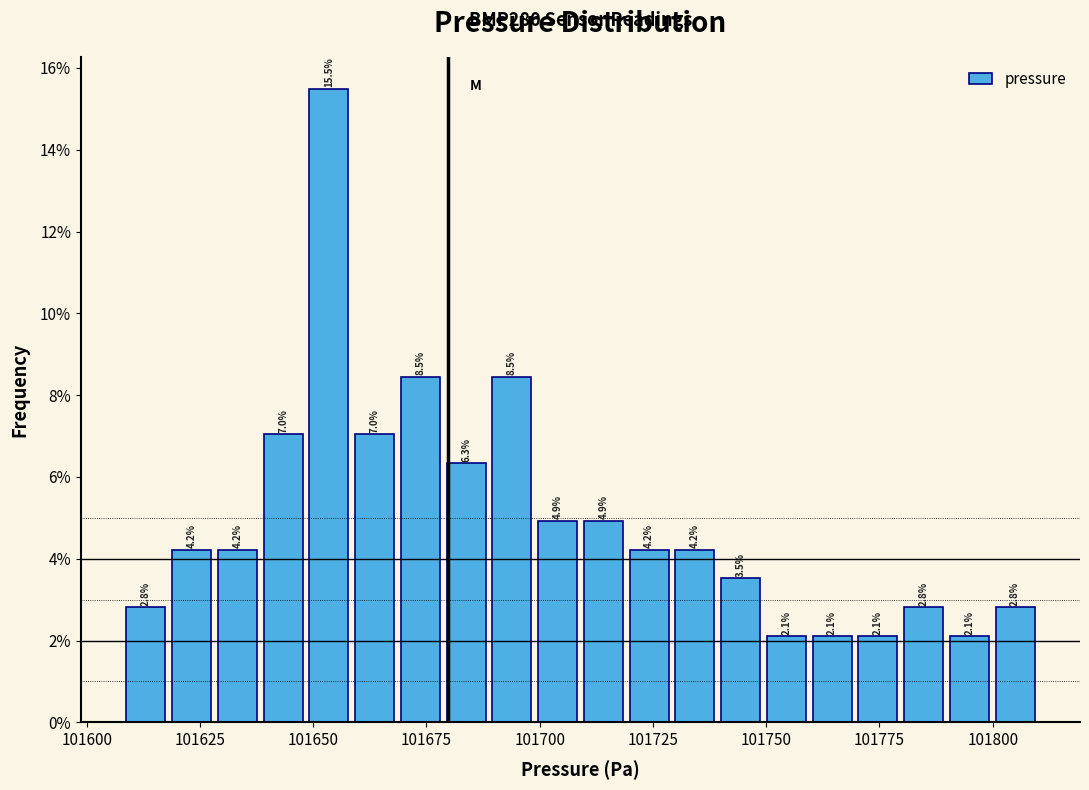

Around what value on the x-axis is the tallest bar? Give the approximate position of its centre, as read against the axis.

101655